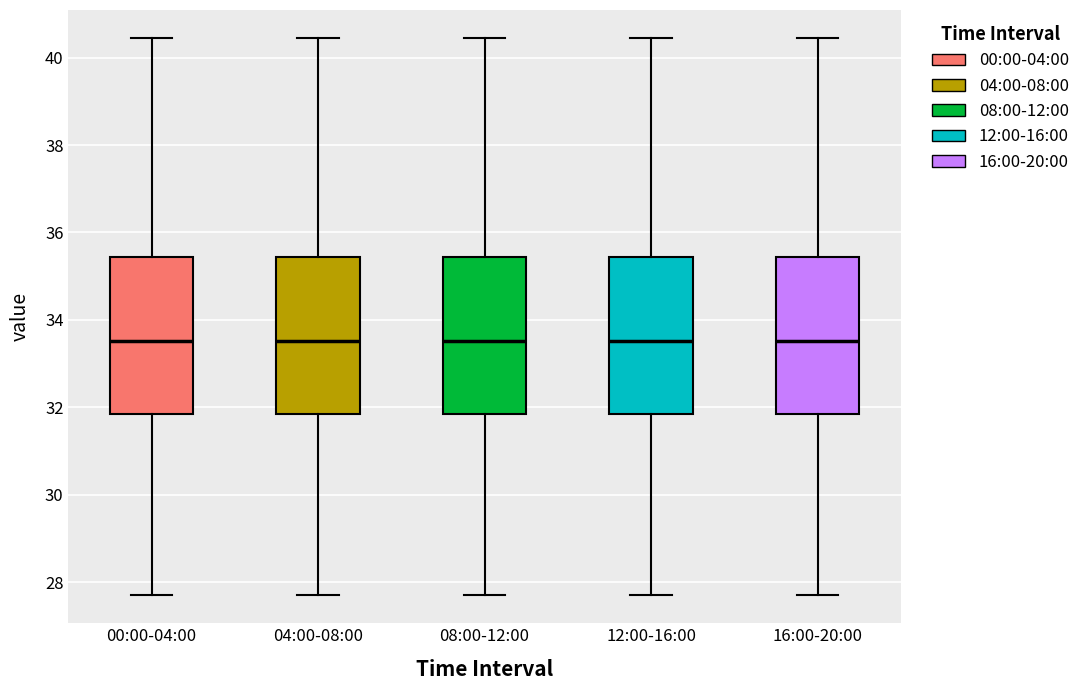

Reading left to right, transcribe this box plot: for each box, give where its median line is, the range the box spans, and where its two whiskers end, as read against the y-axis. The values are not printed on the chart, so give them approximately, as read against the axis.

00:00-04:00: median 33.6, box 31.8 to 35.4, whiskers 27.8 to 40.4
04:00-08:00: median 33.6, box 31.8 to 35.4, whiskers 27.8 to 40.4
08:00-12:00: median 33.6, box 31.8 to 35.4, whiskers 27.8 to 40.4
12:00-16:00: median 33.6, box 31.8 to 35.4, whiskers 27.8 to 40.4
16:00-20:00: median 33.6, box 31.8 to 35.4, whiskers 27.8 to 40.4